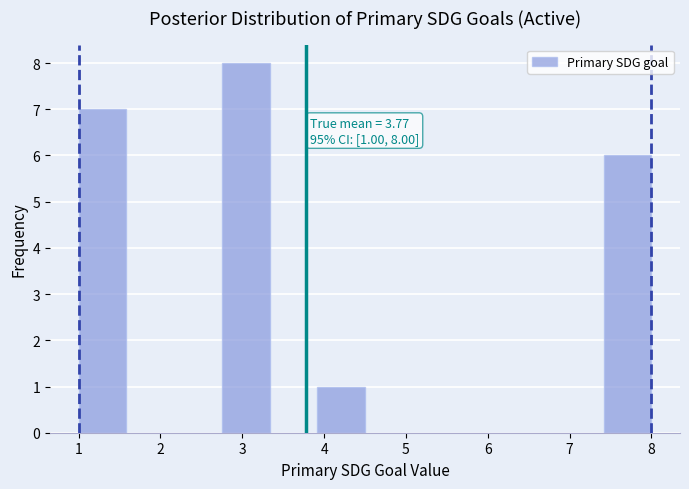

Which range on the x-axis has the tallest bar?

2.8 to 3.3